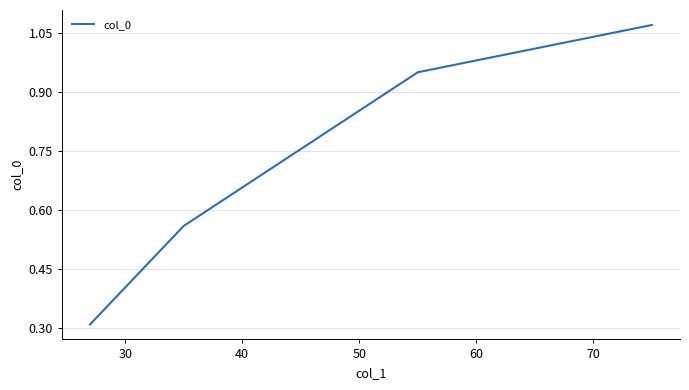

What is the difference between the maximum and second lowest values?

0.5